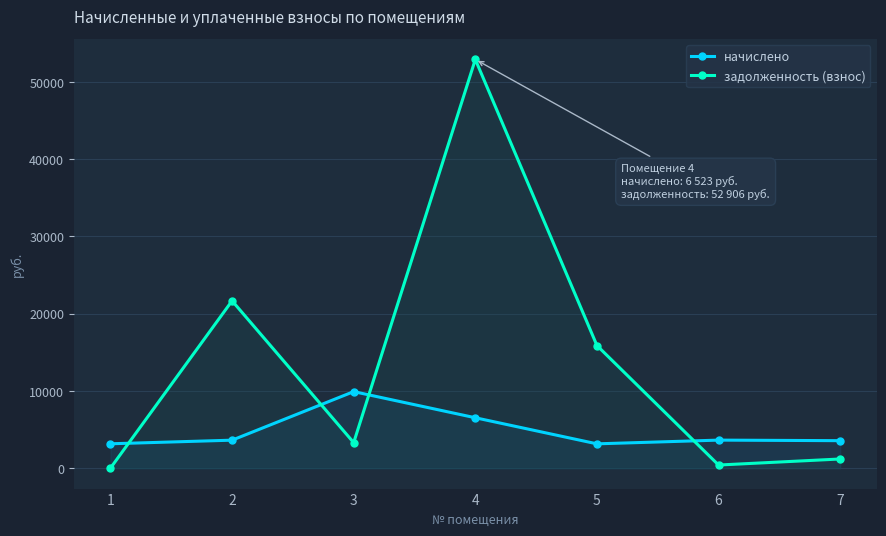

Which category has the lowest value in the начислено series?

5